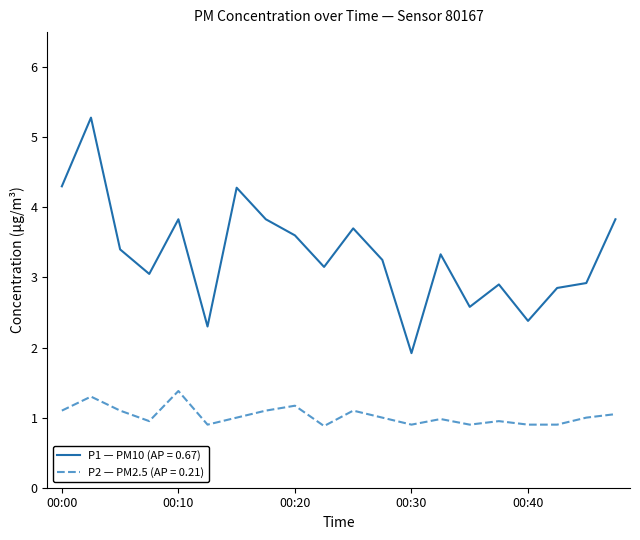

What is the minimum value shown in the chart?

0.9